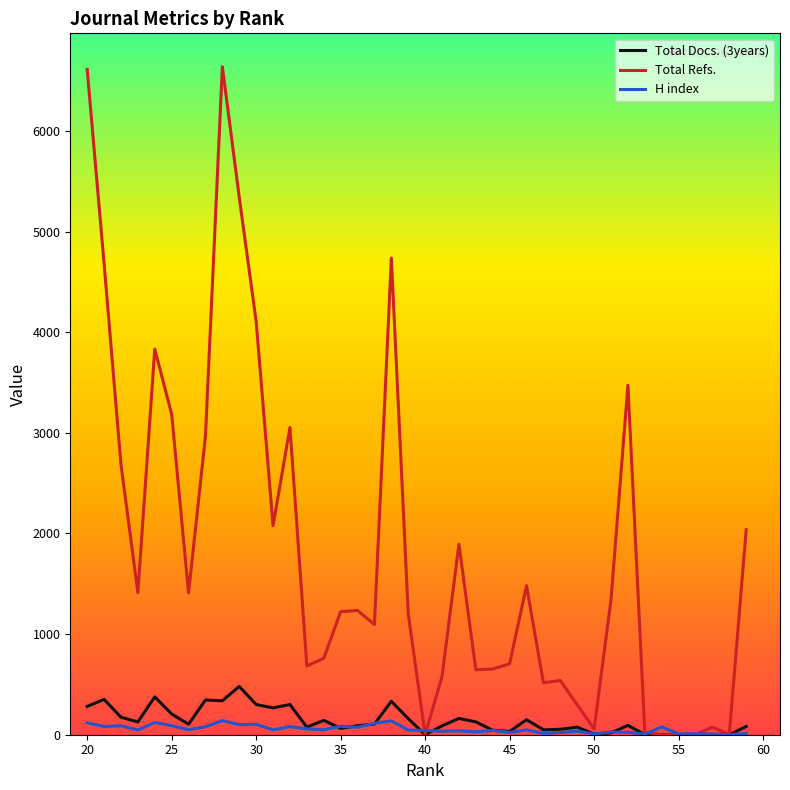

What is the average value of the Total Refs. series?

1831